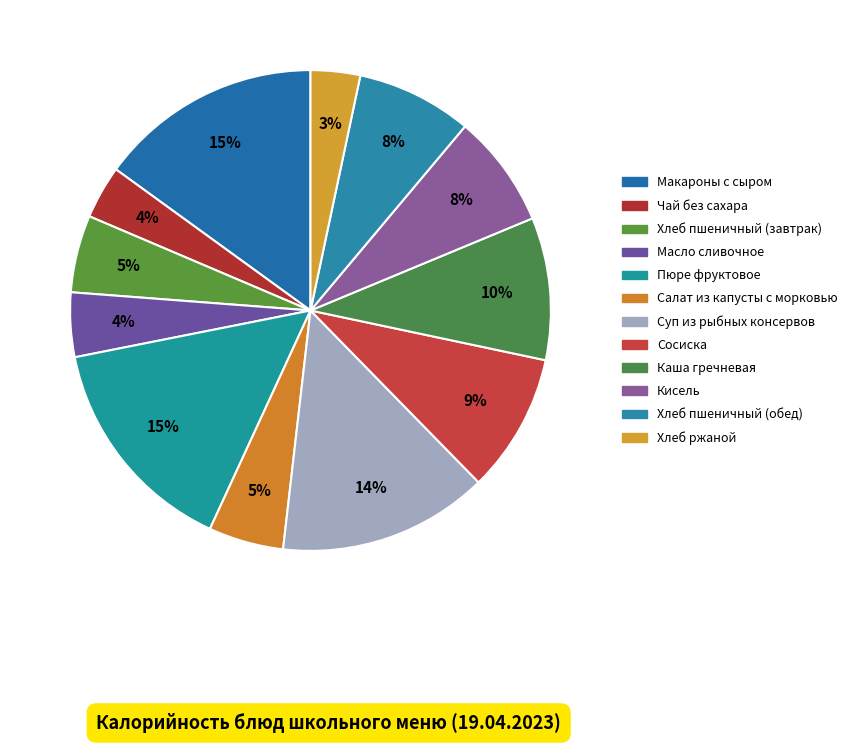

To the nearest percent, what is the average slice percentage?

8%